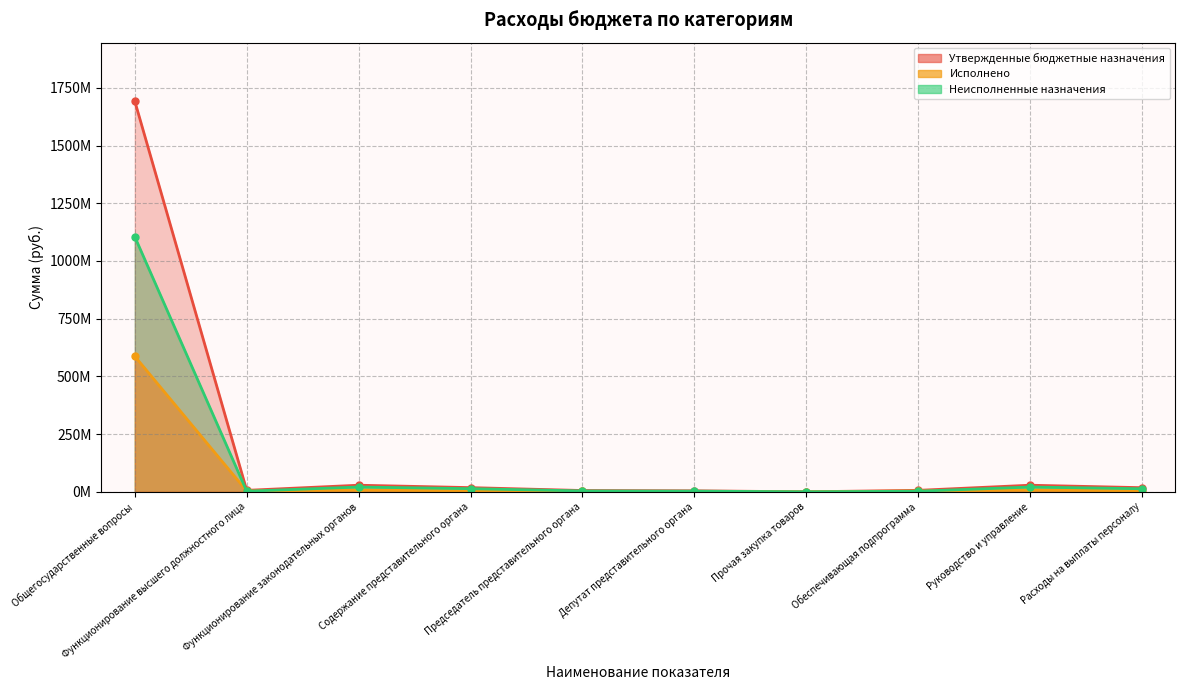

Does the chart have visible grid lines?

Yes